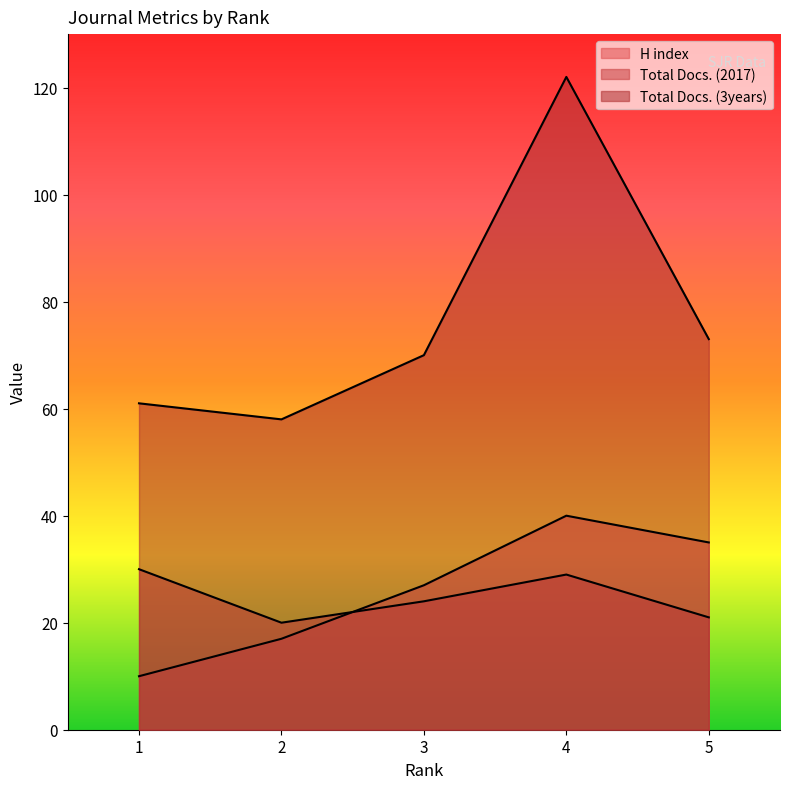

True or false: H index and Total Docs. (3years) intersect in this chart.

False